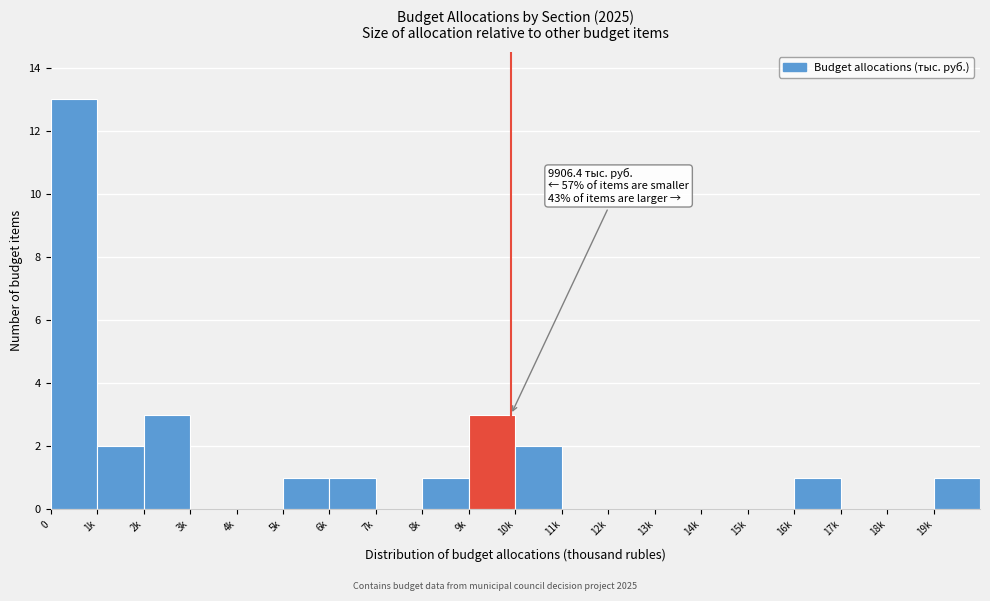

Reading left to right, transcribe all the data shown in this chart.

0=13	1k=2	2k=3	3k=0	4k=0	5k=1	6k=1	7k=0	8k=1	9k=3	10k=2	11k=0	12k=0	13k=0	14k=0	15k=0	16k=1	17k=0	18k=0	19k=1